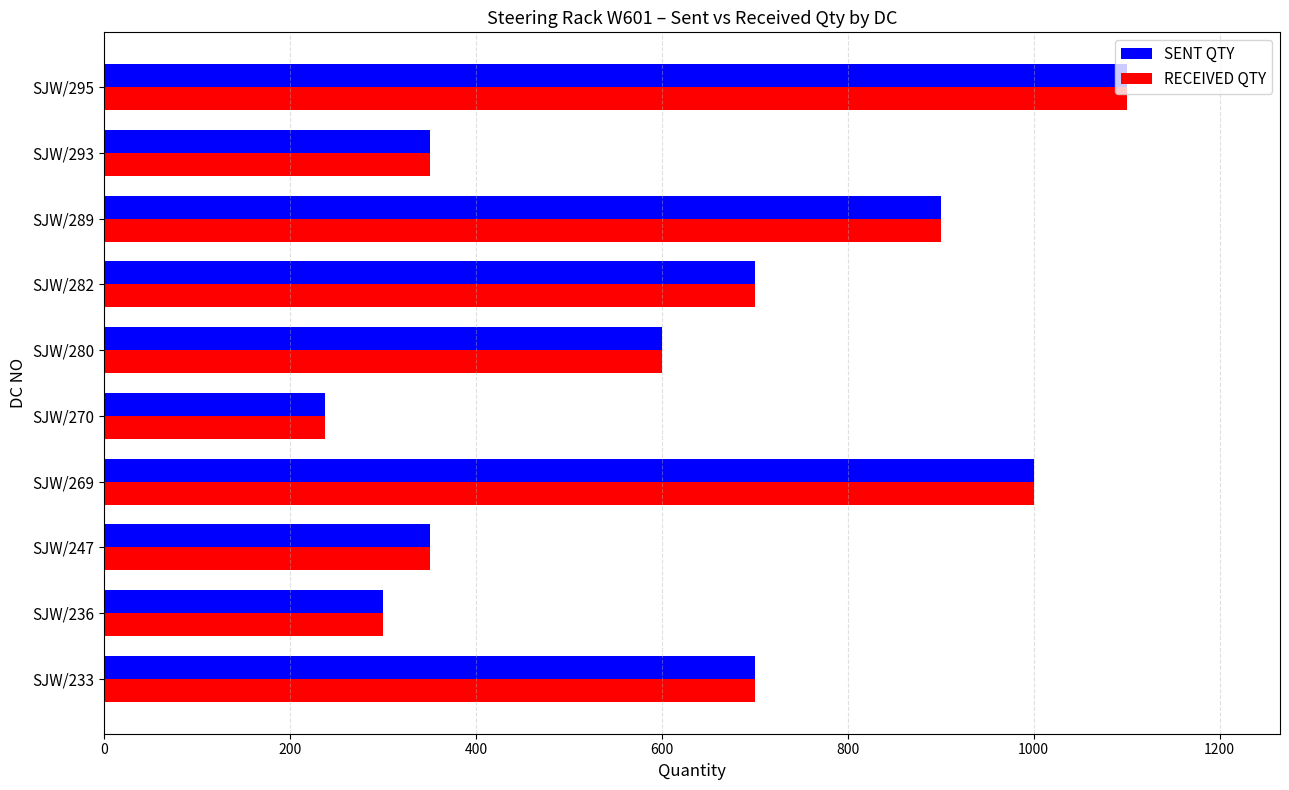

The RECEIVED QTY series shows 759 at SJW/295. True or false?

False